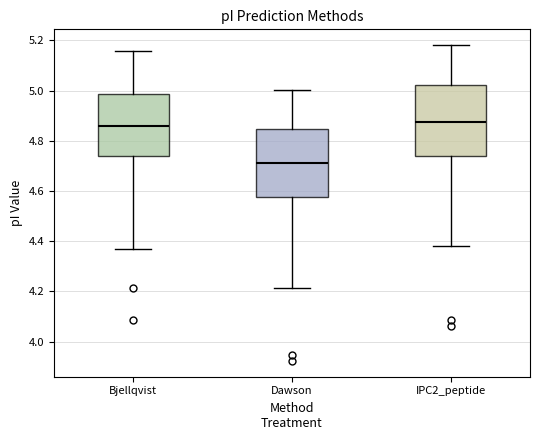

Where does the lower whisker of the box for IPC2_peptide end on the y-axis? The values are not printed on the chart, so give them approximately, as read against the axis.

4.38